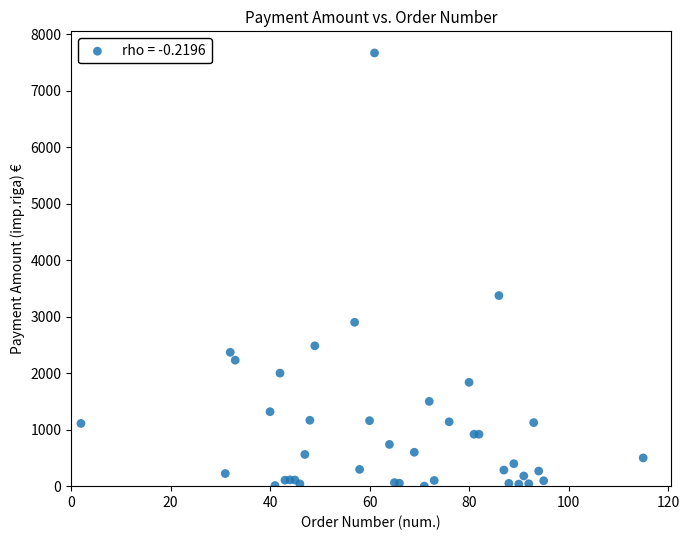

What Y value in the scatter plot is closest to 3833?

3372.6